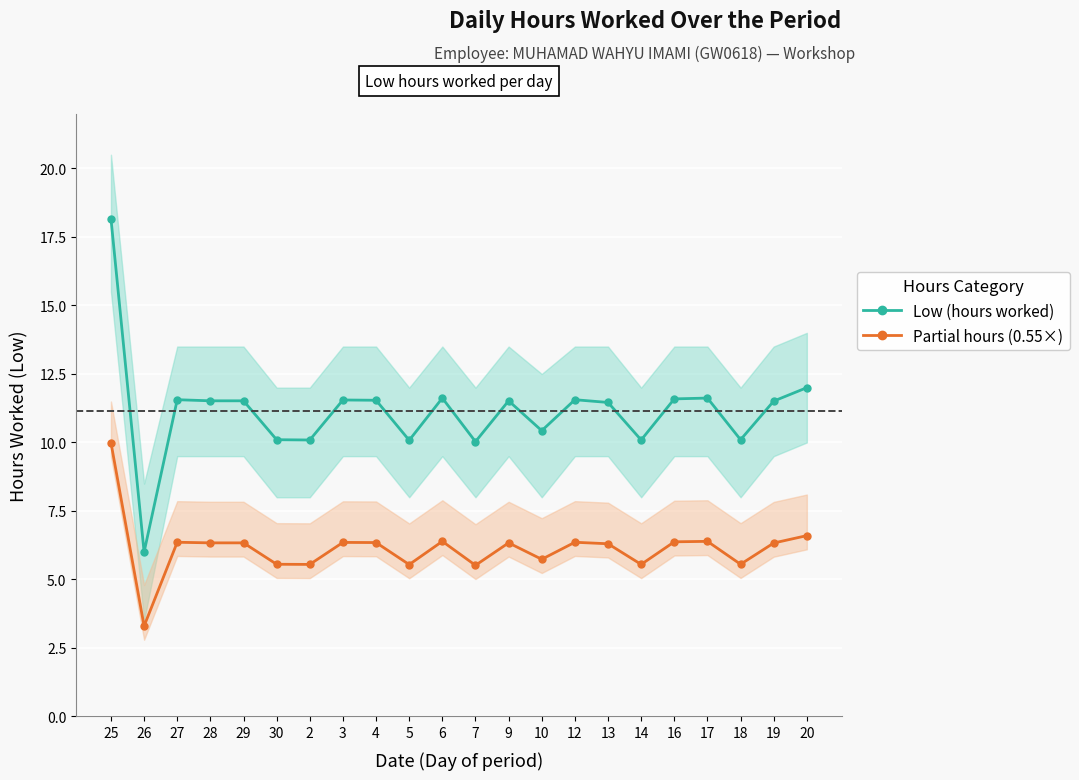

At which label does Partial hours (0.55×) first exceed 6?

25